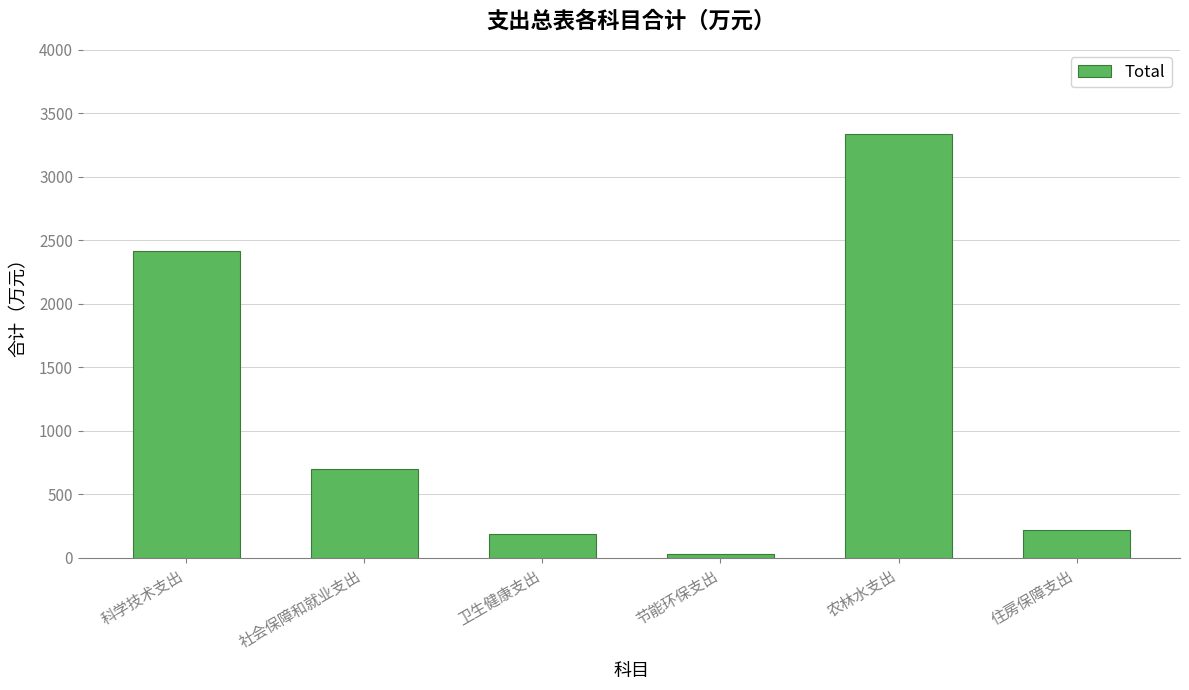

Reading left to right, extract all data points from this chart.

2415.1	702.9	191.3	30.0	3339.5	220.1